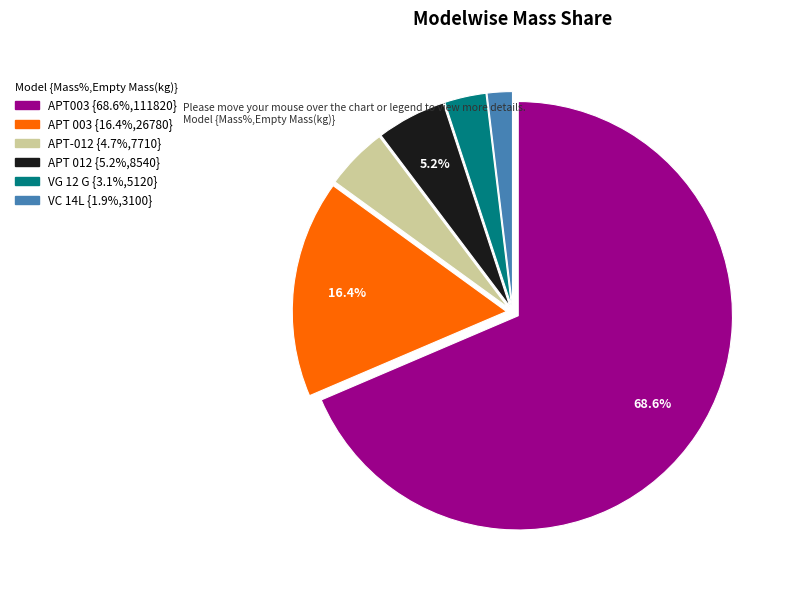

Approximately how many times larger is the value at APT003 compared to APT 003?

4.2